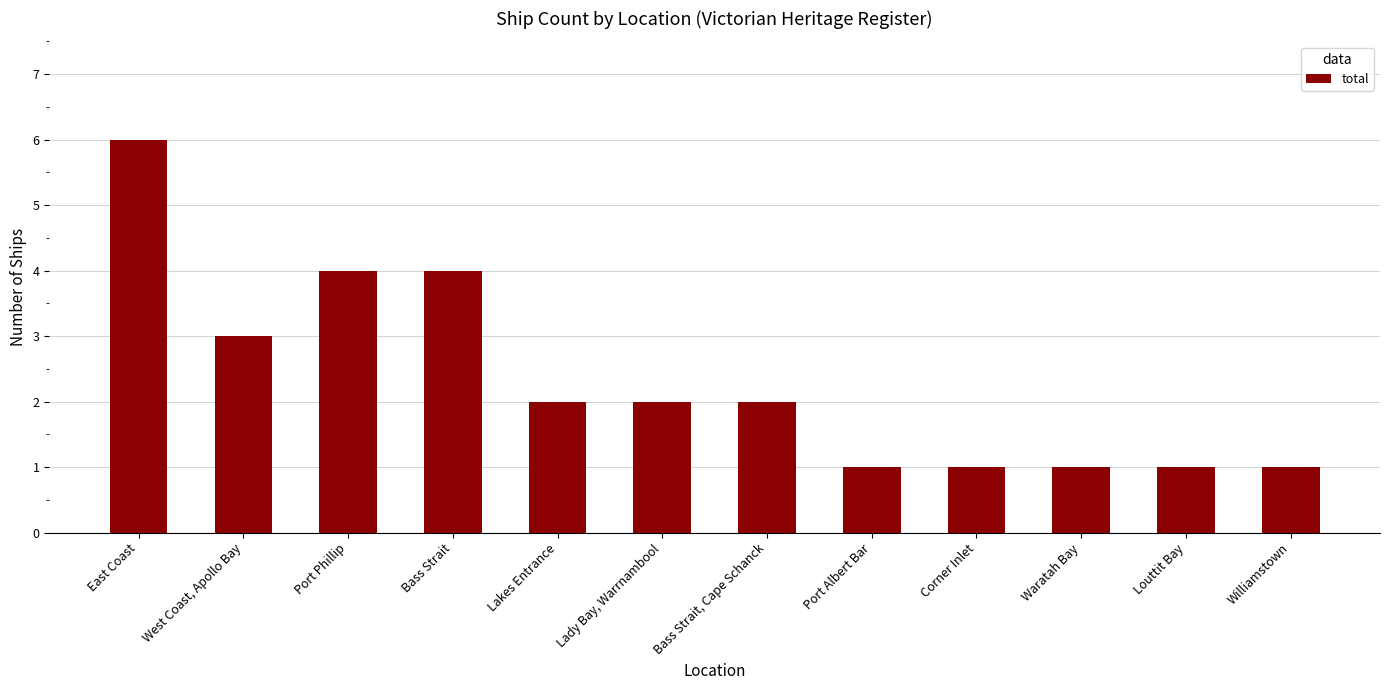

True or false: the data shows 6 at East Coast.

True